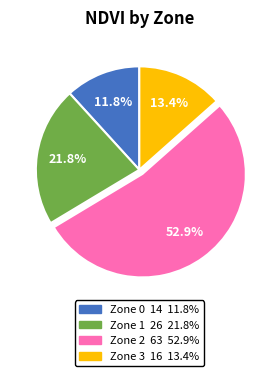

Count the number of slices in the pie.

4